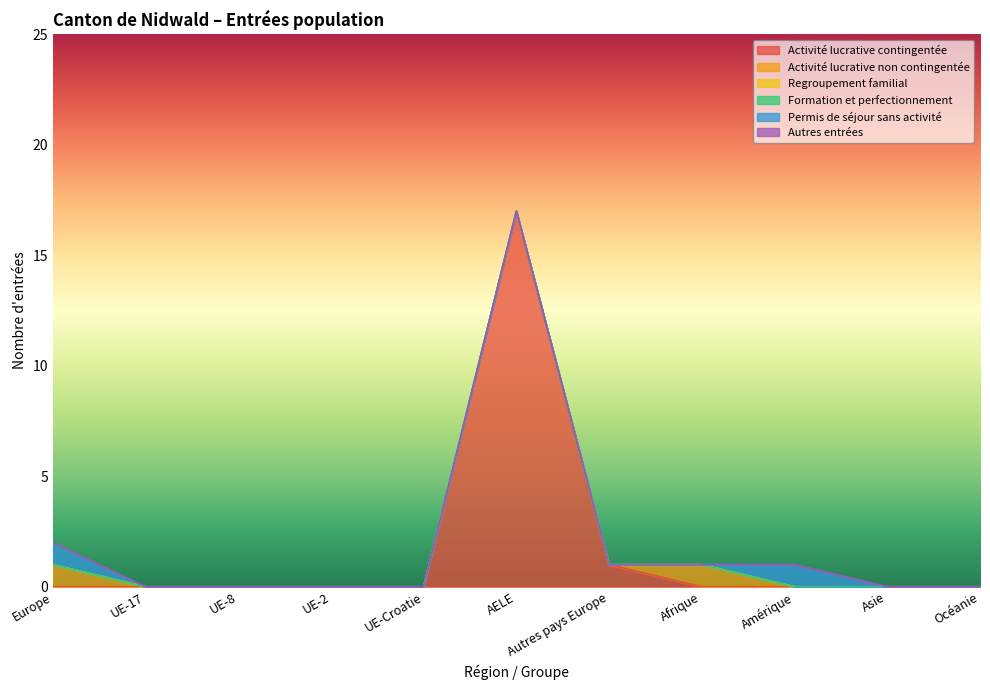

The value of Regroupement familial at Océanie is 0. True or false?

True